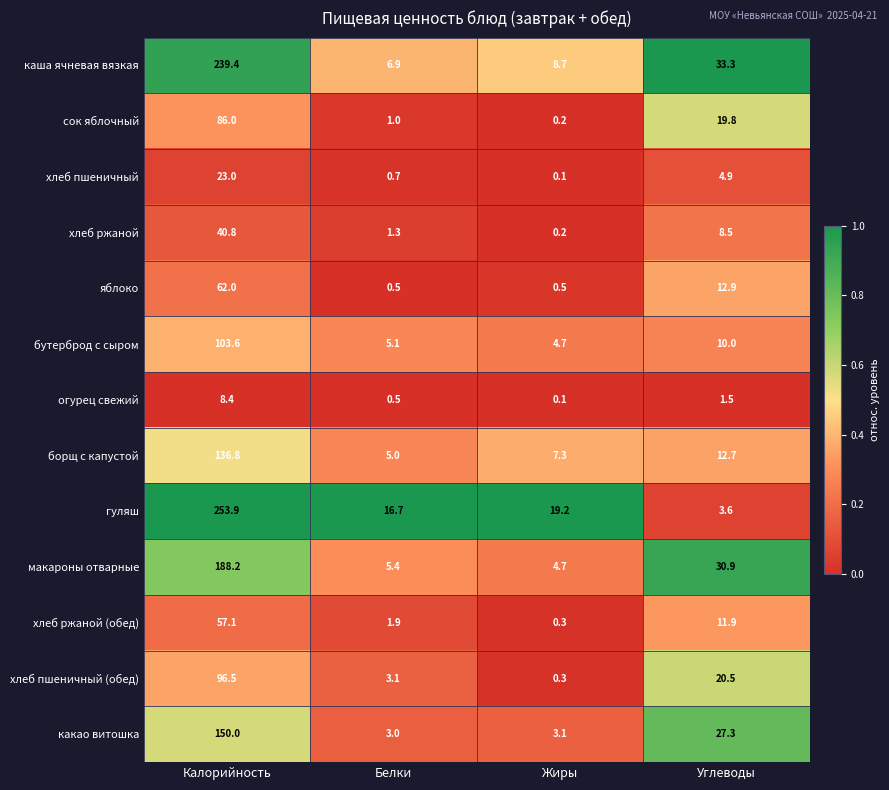

Which series has the largest total across all categories?

гуляш